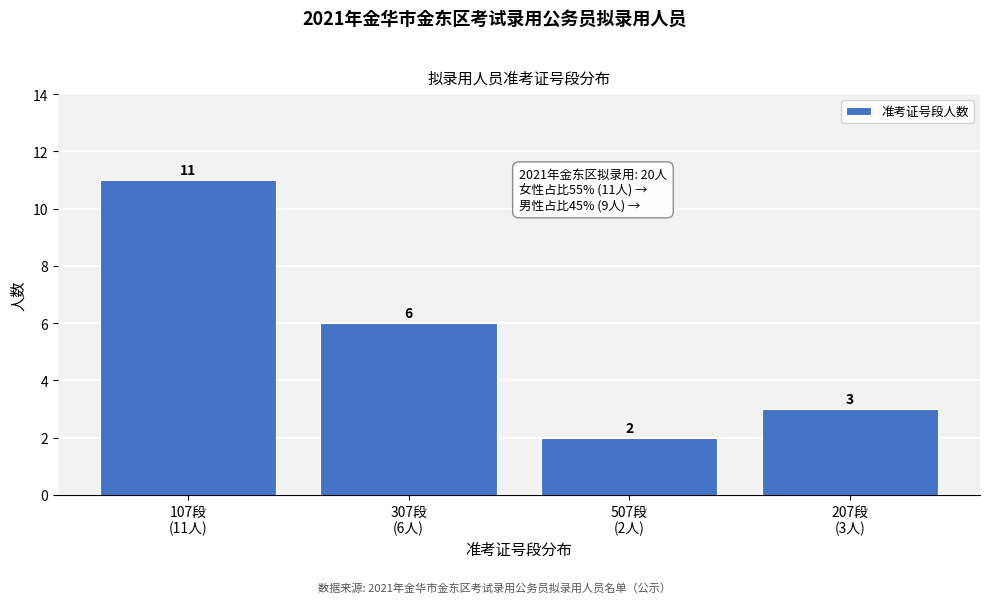

Reading left to right, list all the values displayed in this chart.

11	6	2	3